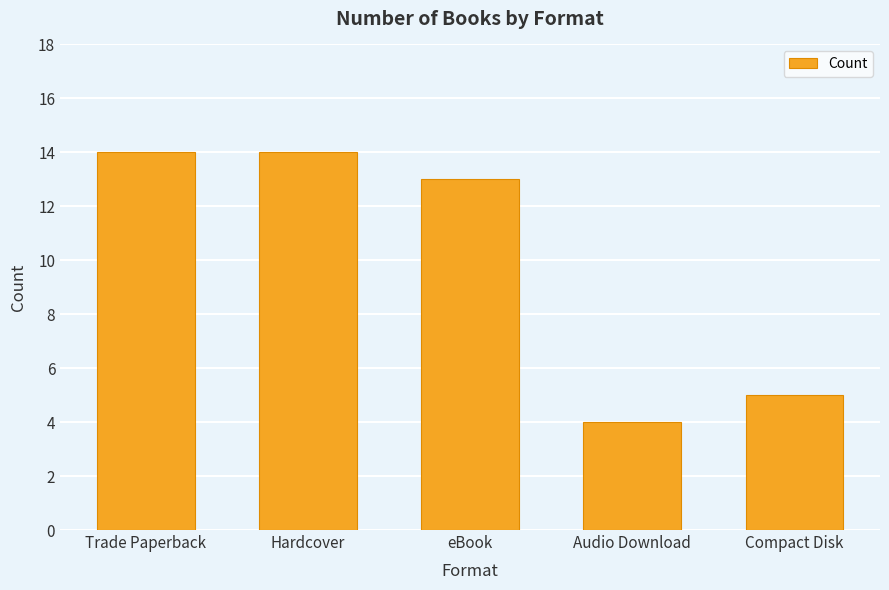

How many bars are there in total?

5